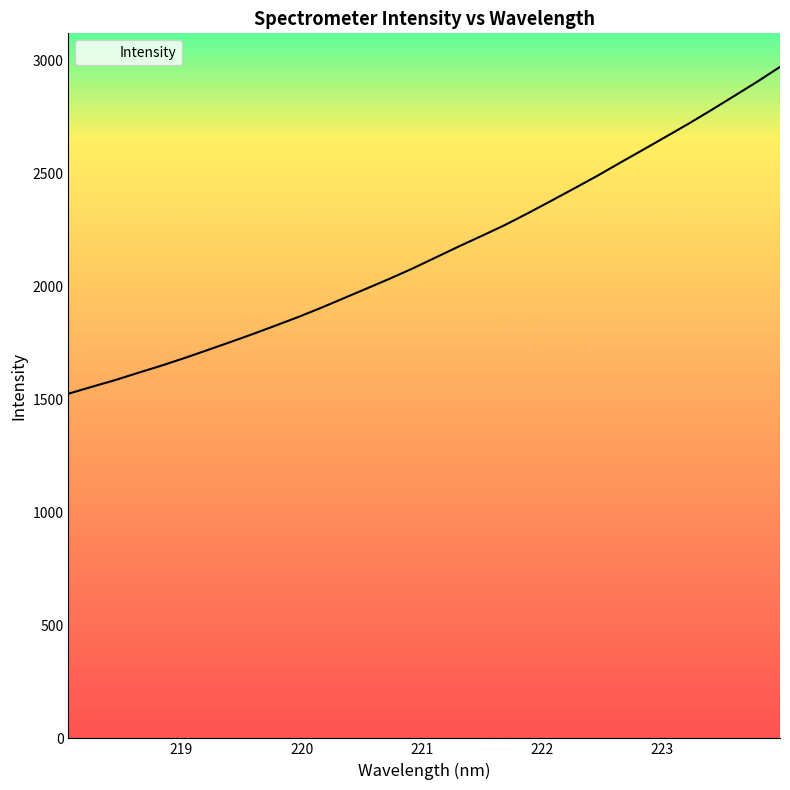

What is the sum of all values?

68971.4